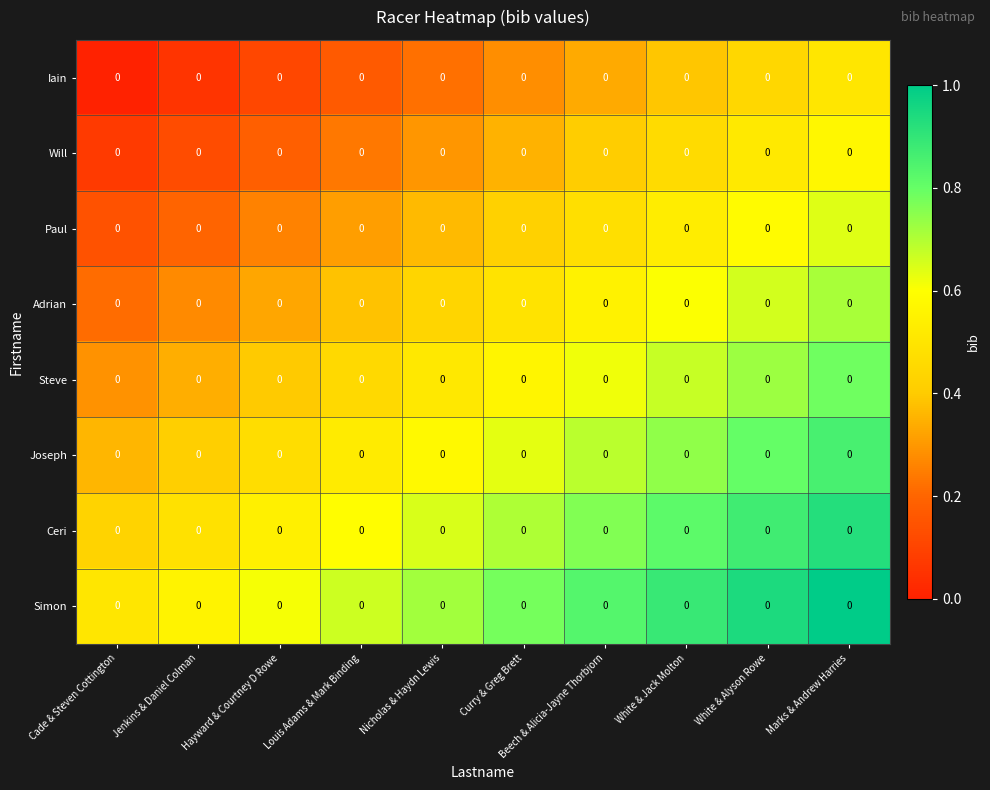

How many data points does each series have?

10